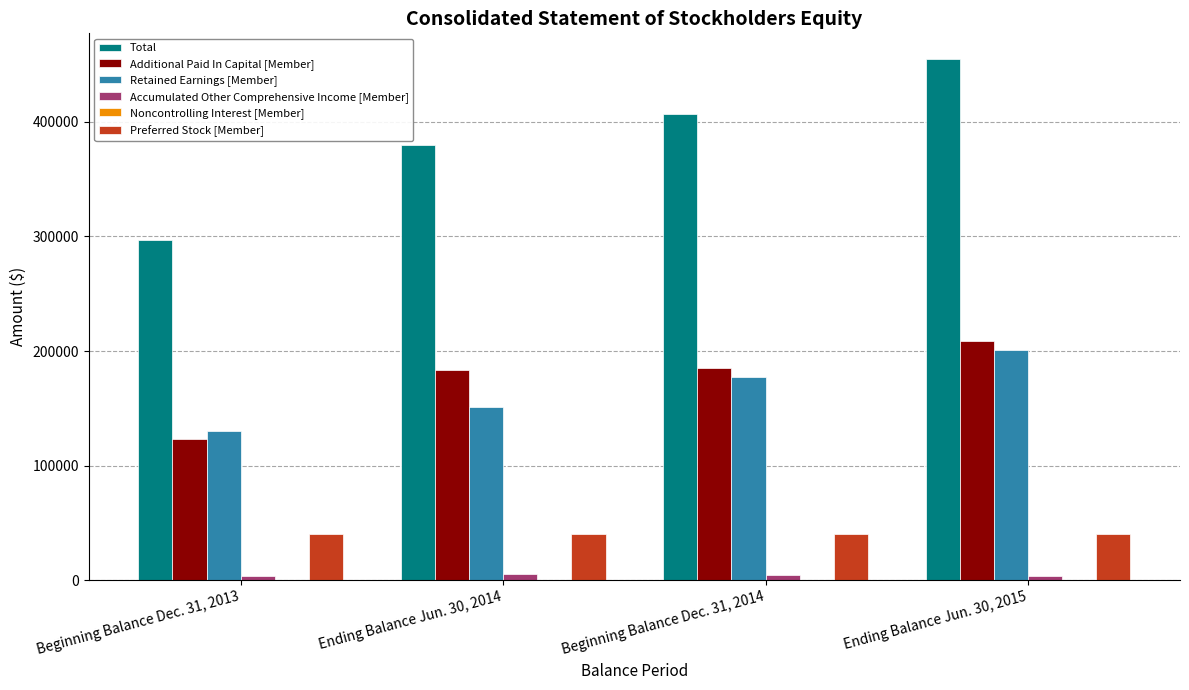

What is the maximum value for Accumulated Other Comprehensive Income [Member]?

5305